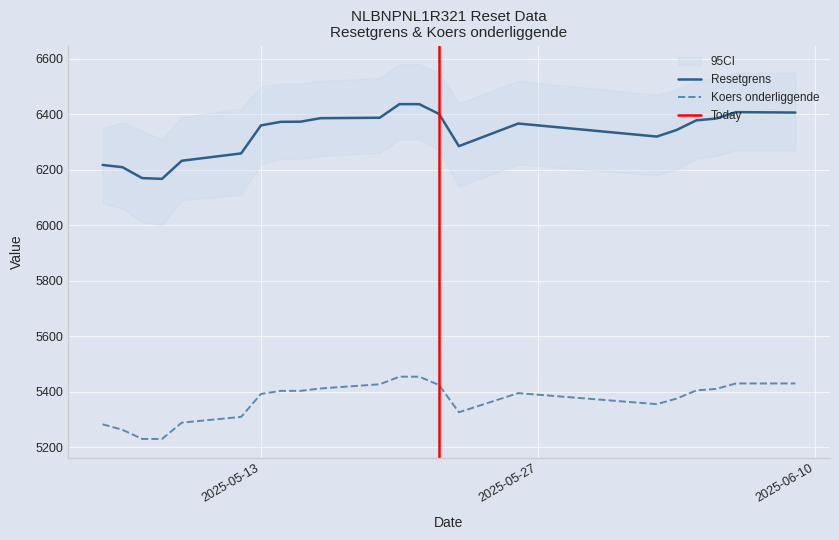

At which label does Koers onderliggende reach its peak?

2025-05-20